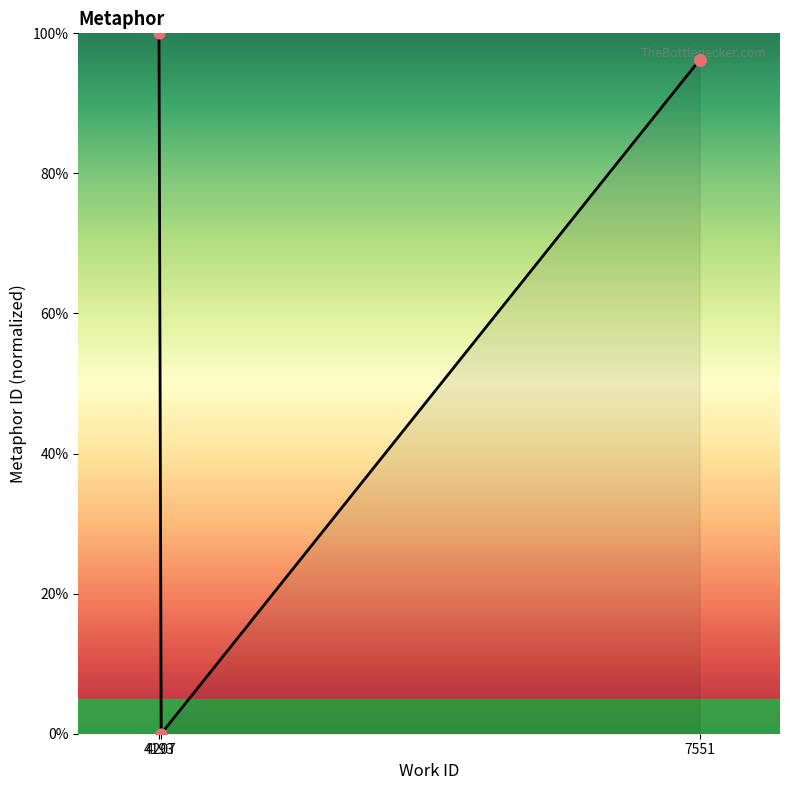

Approximately how many times larger is the value at 7551 compared to 7551?

1.0